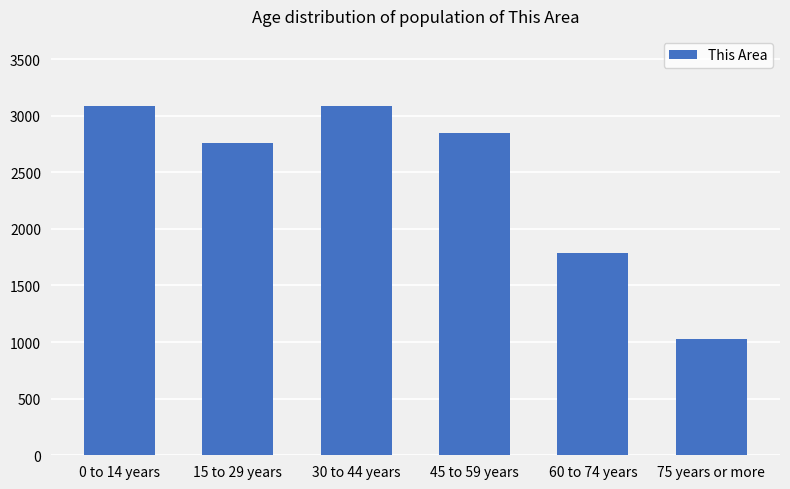

Does the chart contain stacked bars?

No